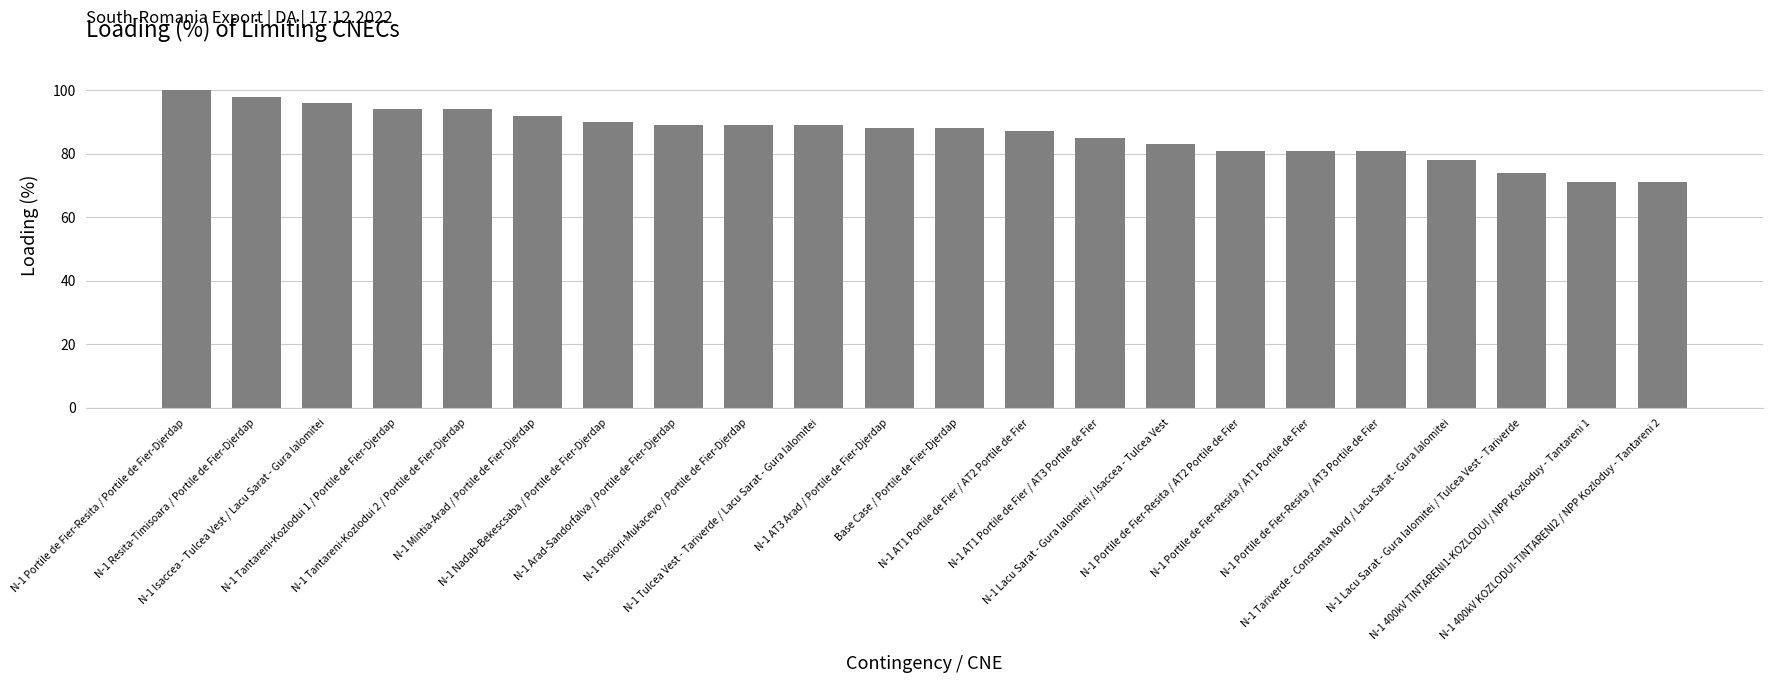

What is the difference between the maximum and minimum values?

29